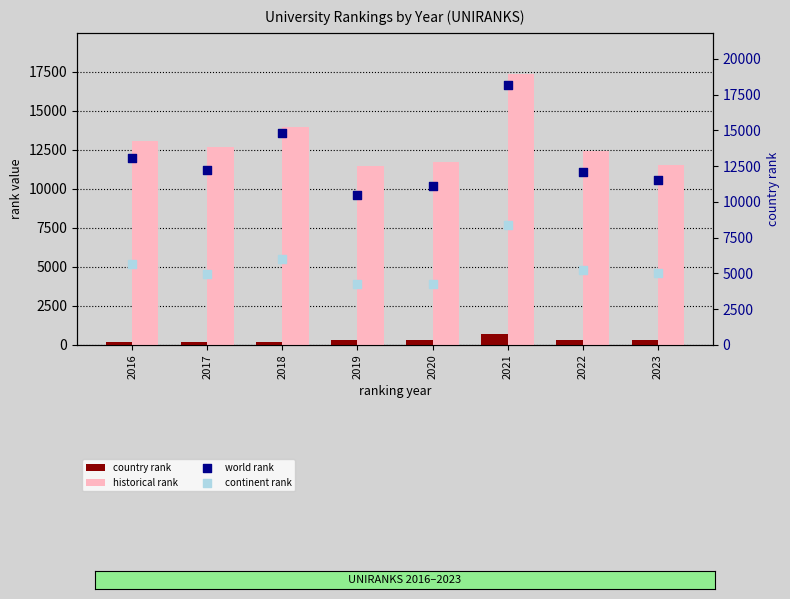

Which series has the largest total across all categories?

historical rank